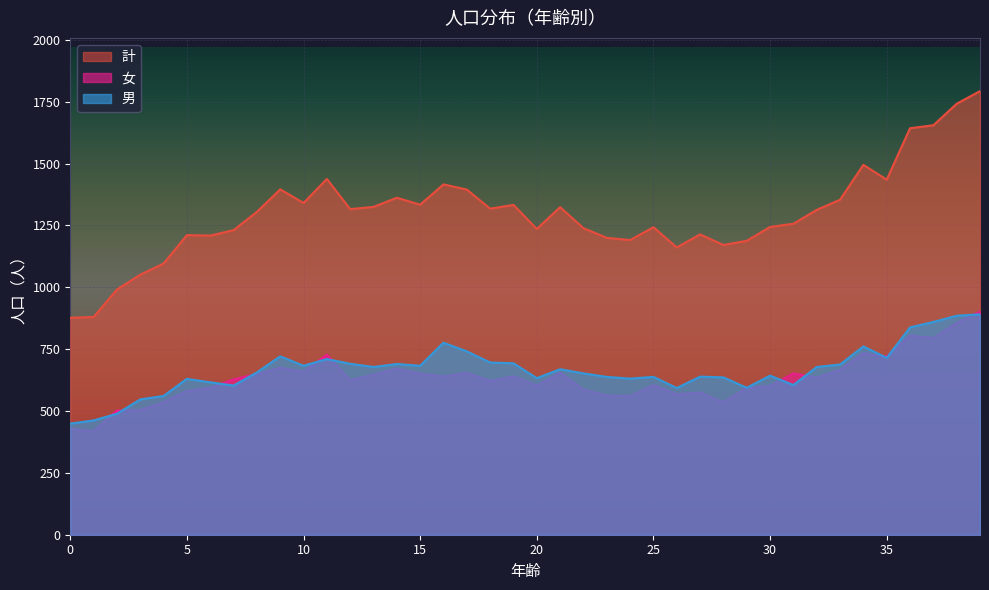

List the labels in order of 計 value, largest first.

39, 38, 37, 36, 34, 11, 35, 16, 9, 17, 14, 33, 10, 15, 19, 13, 21, 18, 12, 32, 8, 31, 30, 25, 22, 20, 7, 27, 5, 6, 23, 24, 29, 28, 26, 4, 3, 2, 1, 0